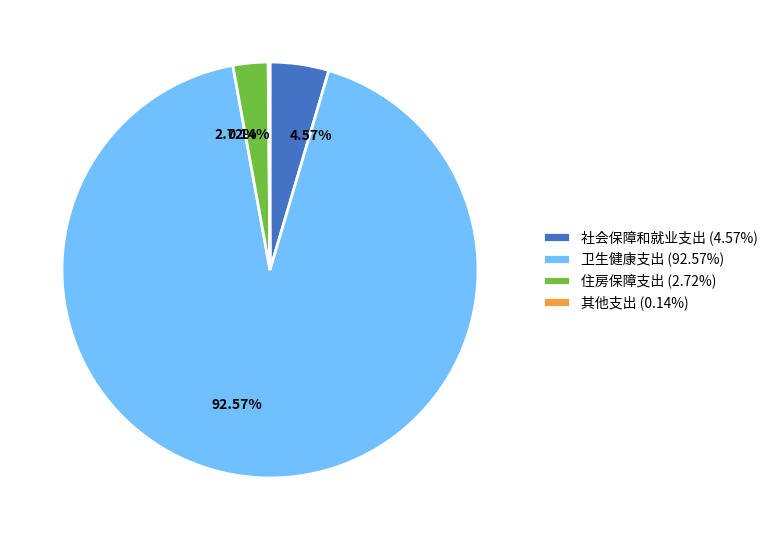

Between 4.57% and 2.72%, which is larger?

4.57%